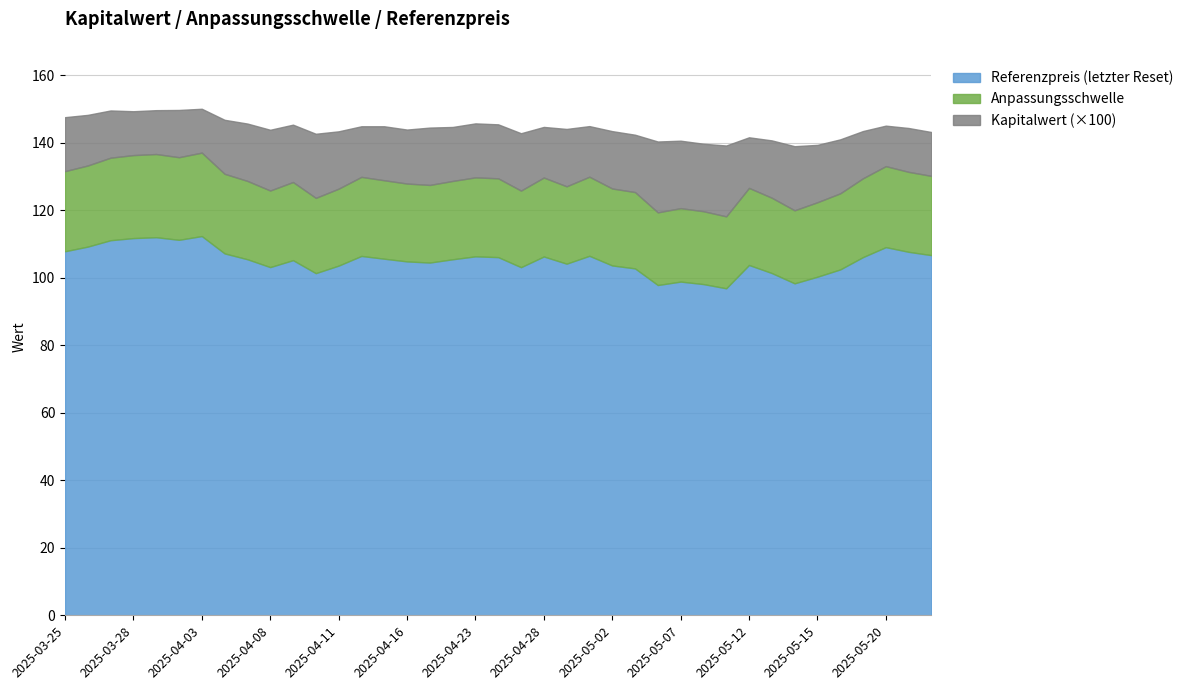

The value of Referenzpreis (letzter Reset) at 2025-04-03 is 189.3. True or false?

False